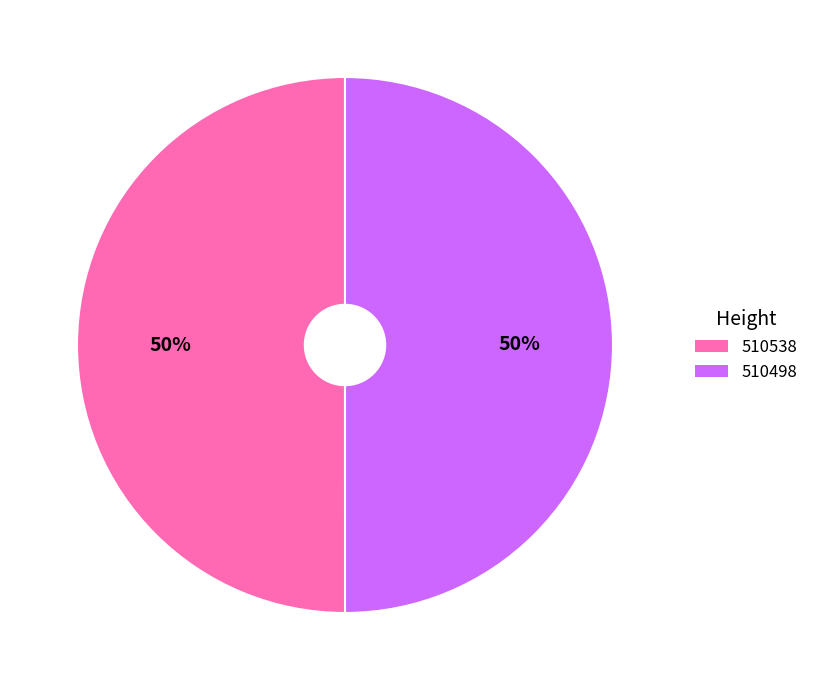

Do 510538 and 510498 together represent more than half of the pie?

Yes